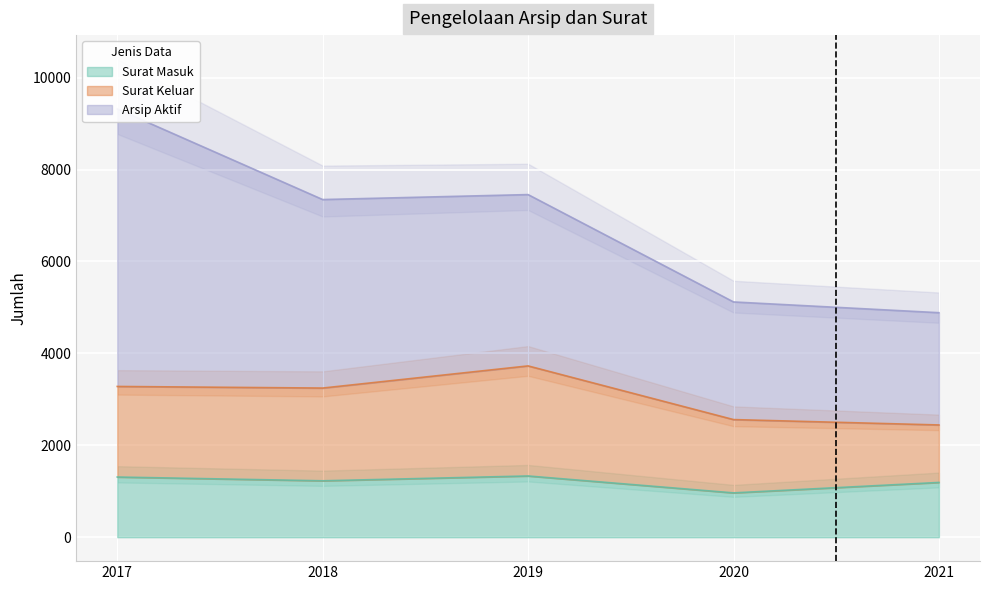

The value of Arsip Aktif at 2021 is 4264. True or false?

False